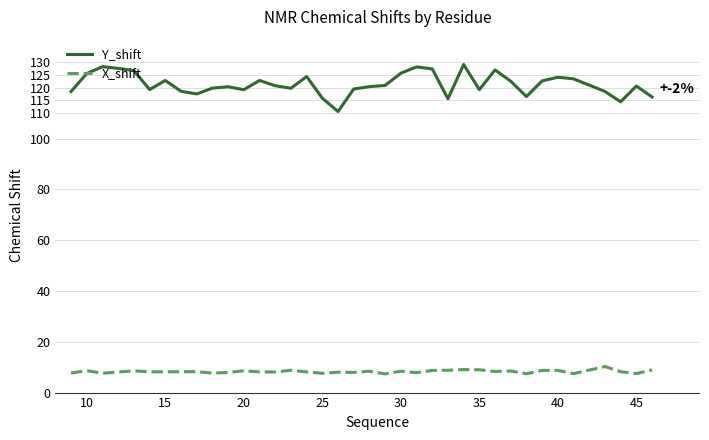

True or false: X_shift has more than 2 points higher than both neighbors.

True